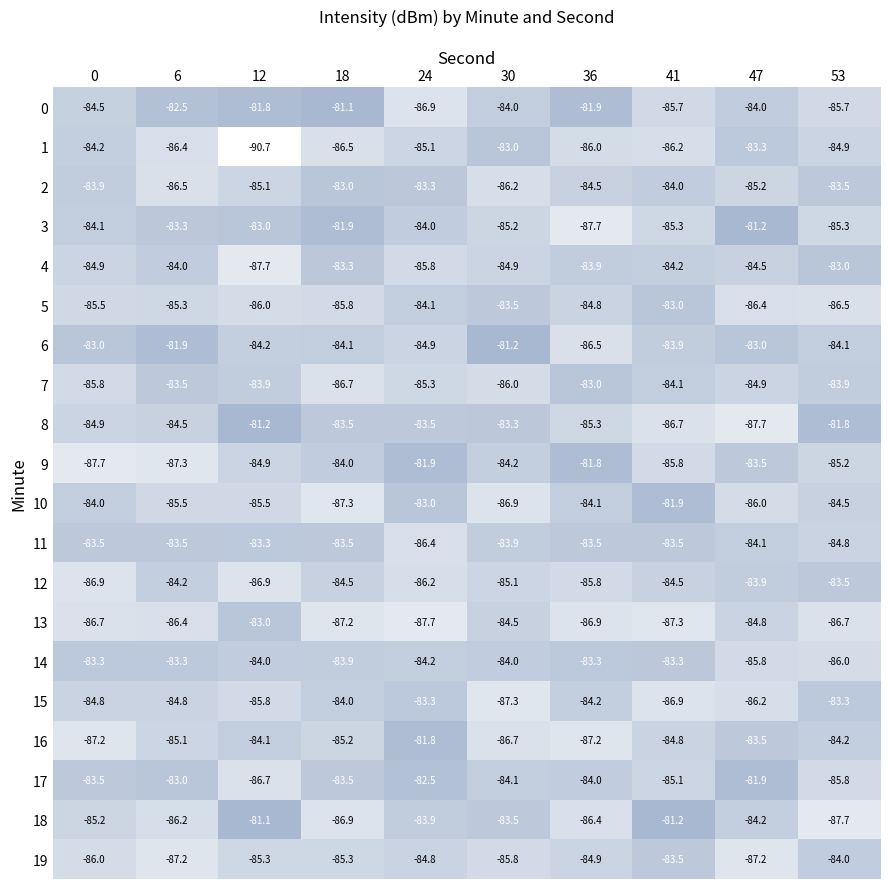

At which label is 0 closest to -84?

30